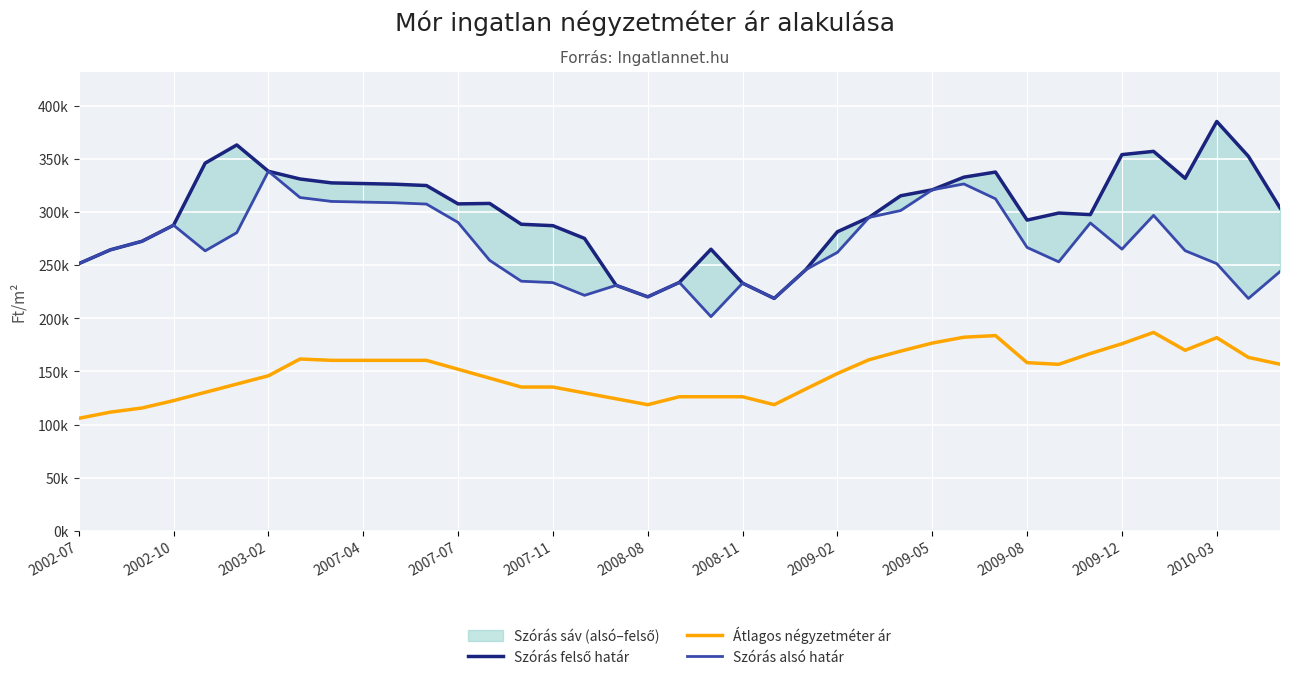

What is the average value of the Átlagos négyzetméter ár series?

148271